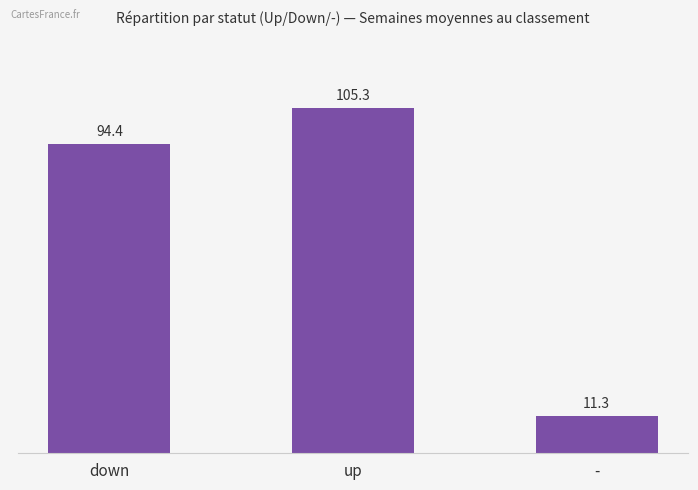

What is the maximum value shown in the chart?

105.3